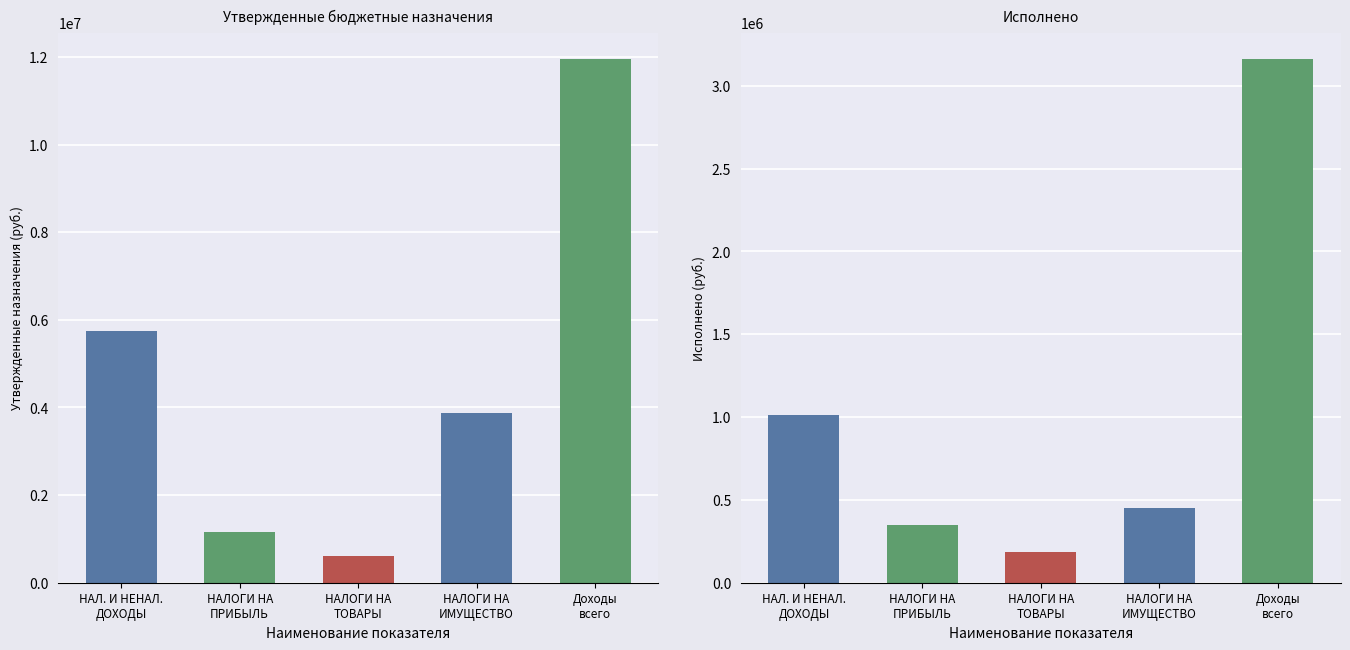

How many data points in Утвержденные бюджетные назначения are less than 3872500?

2